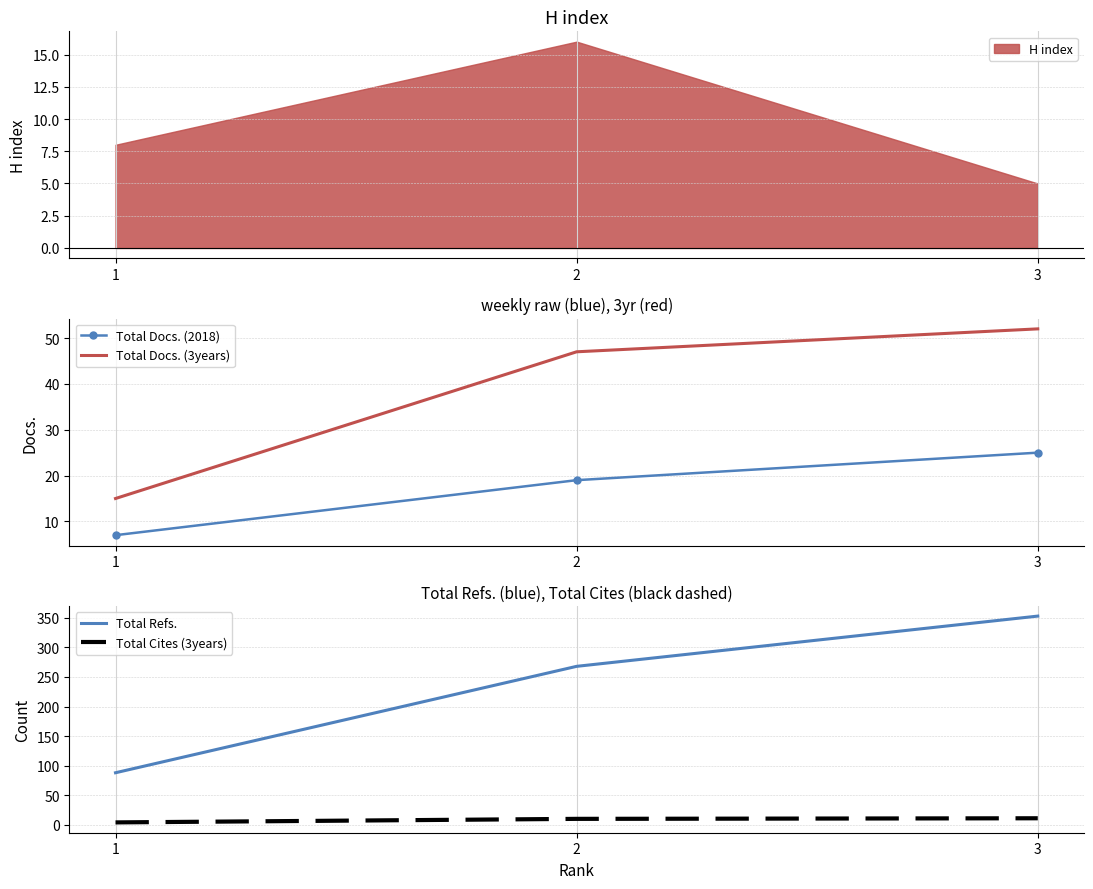

Count the number of data series in this chart.

4